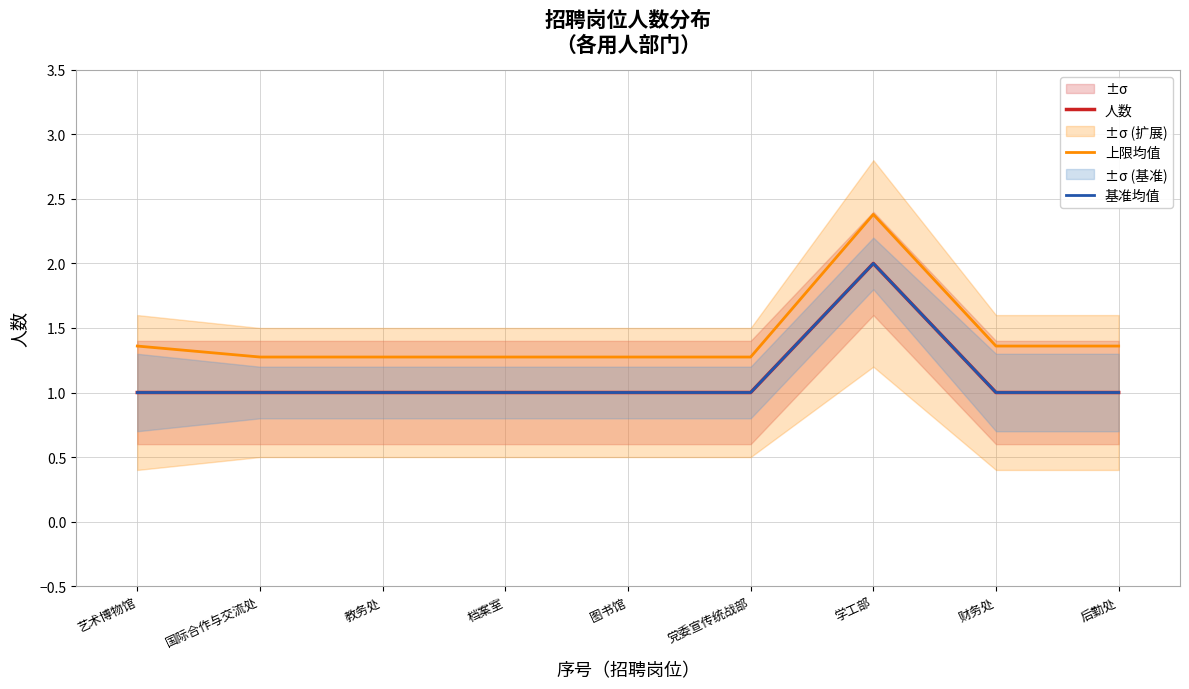

Which series has the widest spread of values?

上限均值